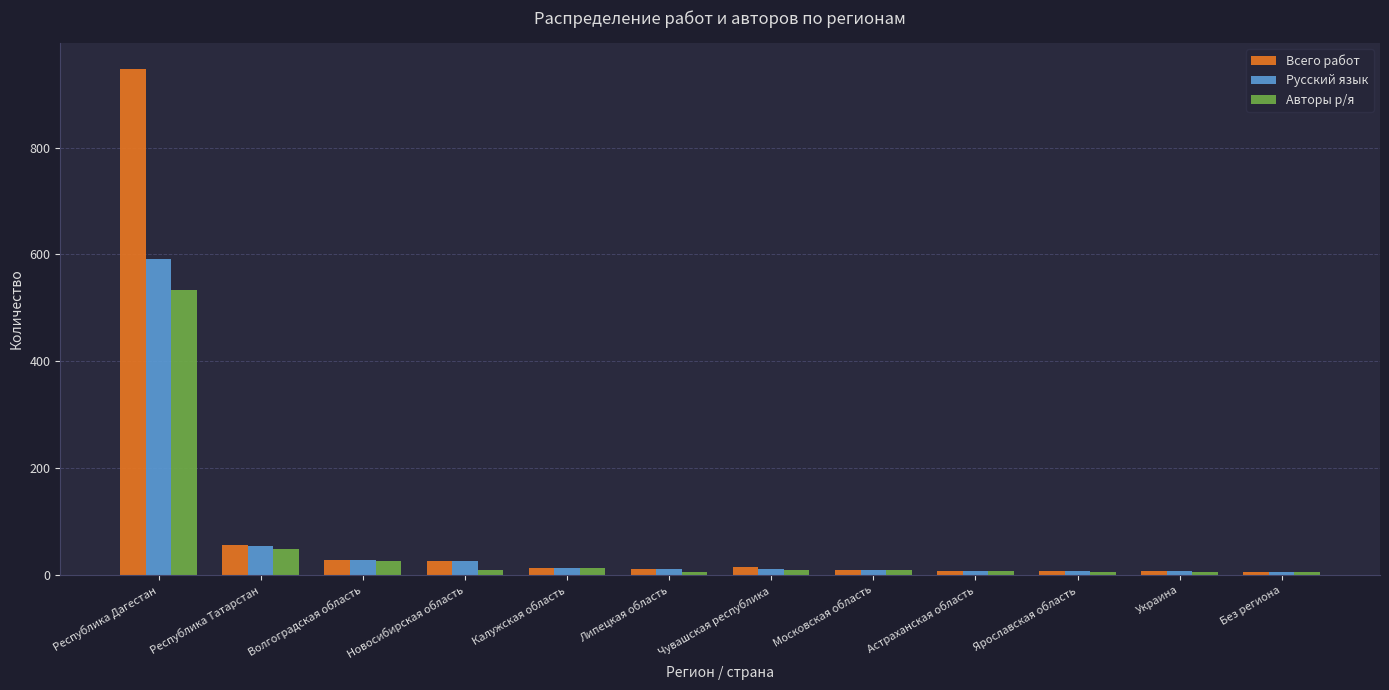

How many distinct data groups are displayed?

3